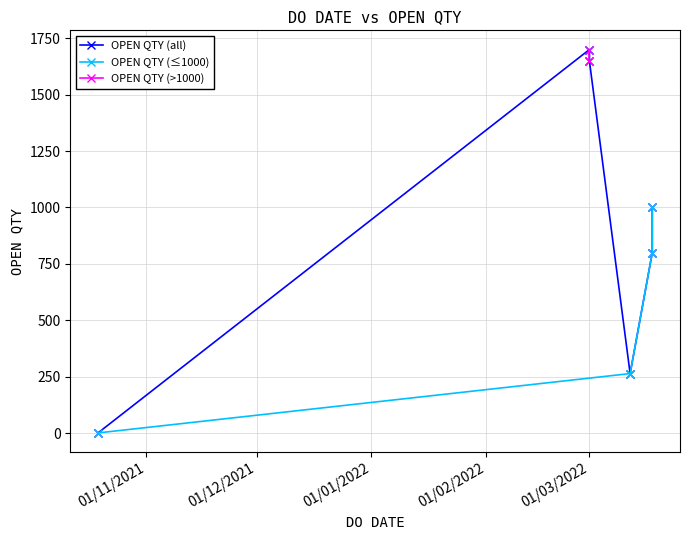

What is the maximum value shown in the chart?

1700